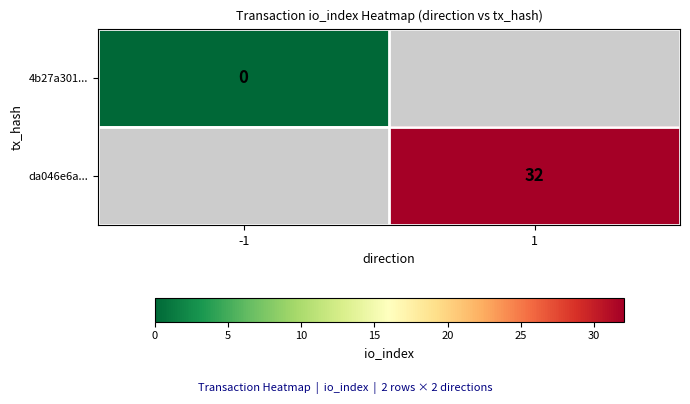

How many data points does each series have?

2